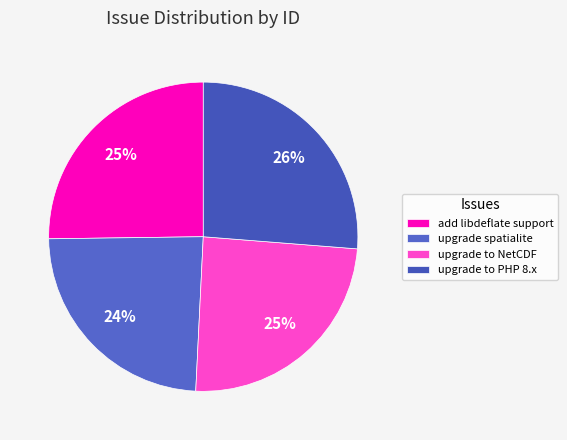

Count the number of slices in the pie.

4